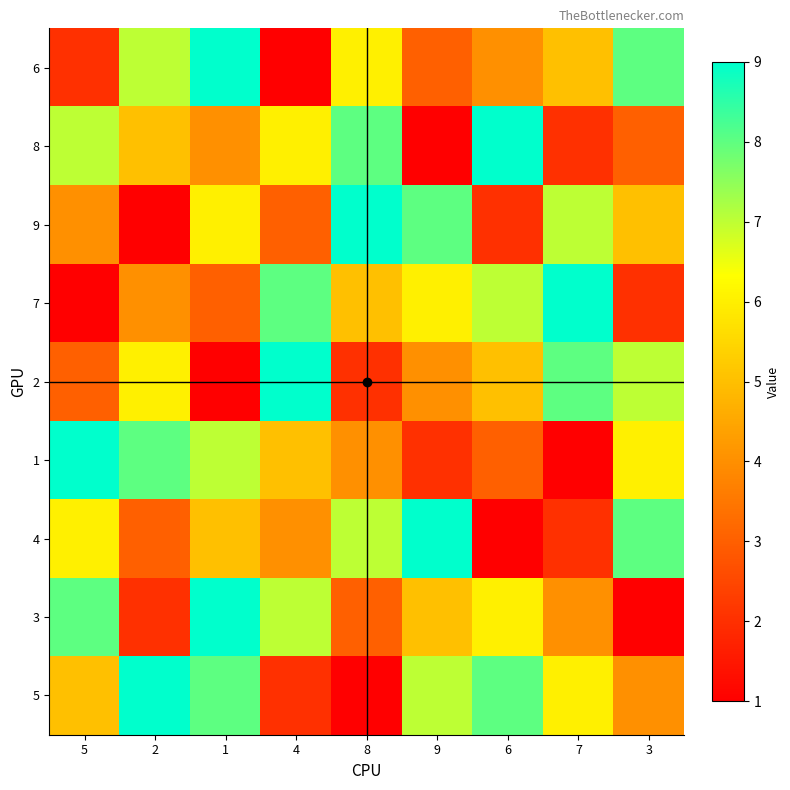

List the series in order of their peak value, highest first.

6, 8, 9, 7, 2, 1, 4, 3, 5